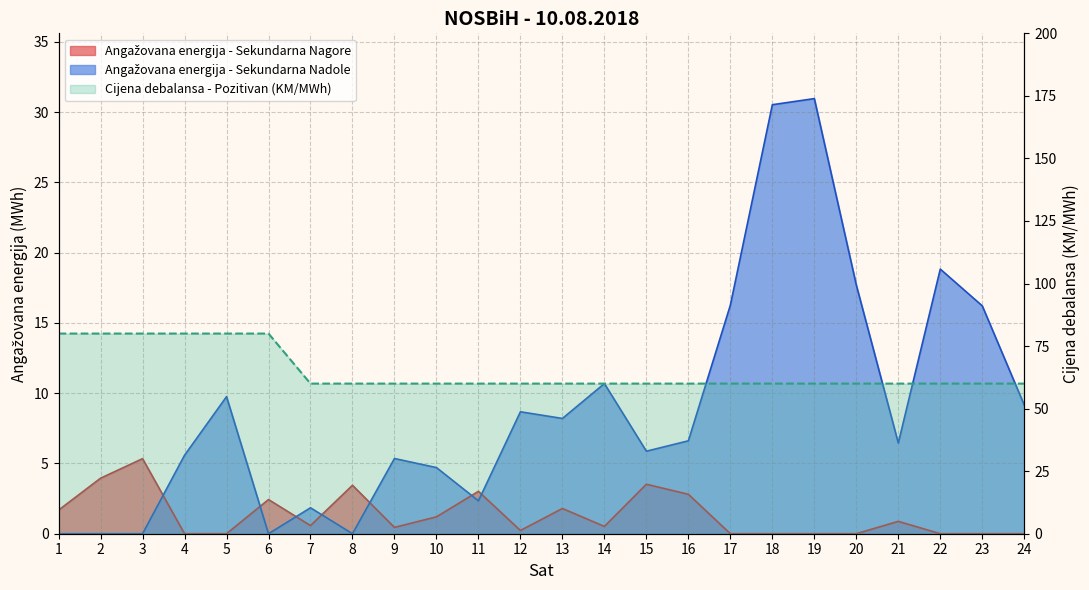

Rank the series by their maximum value, from highest to lowest.

Cijena debalansa - Pozitivan, Angažovana energija - Sekundarna Nadole, Angažovana energija - Sekundarna Nagore